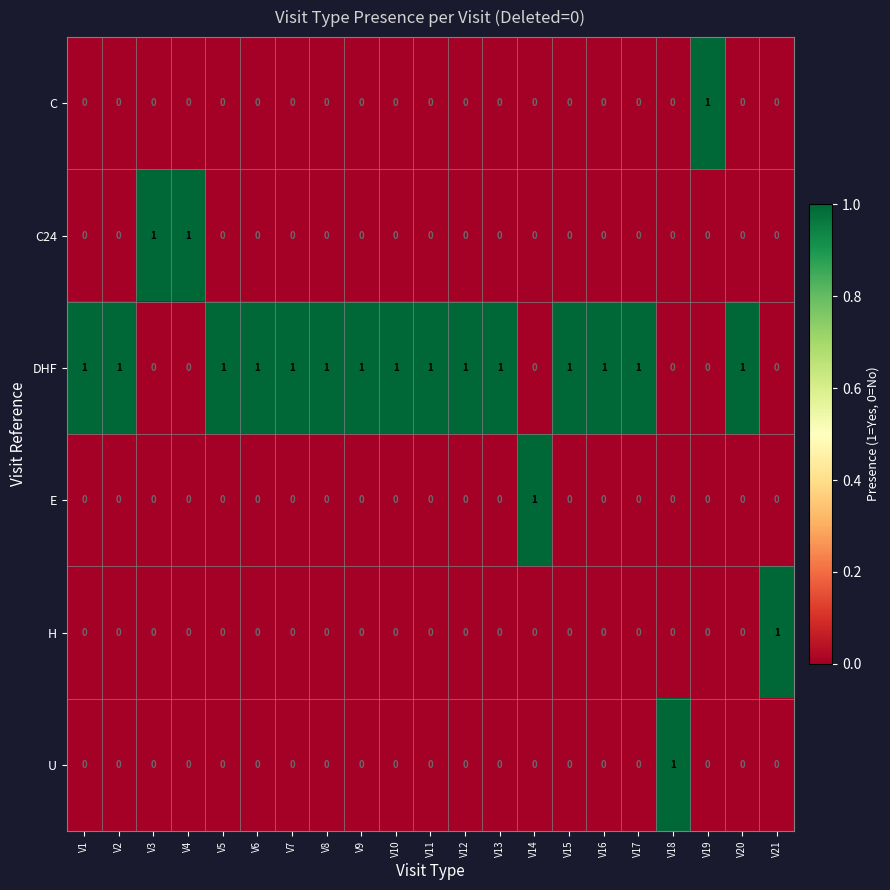

How many DHF values are between 0 and 1?

21